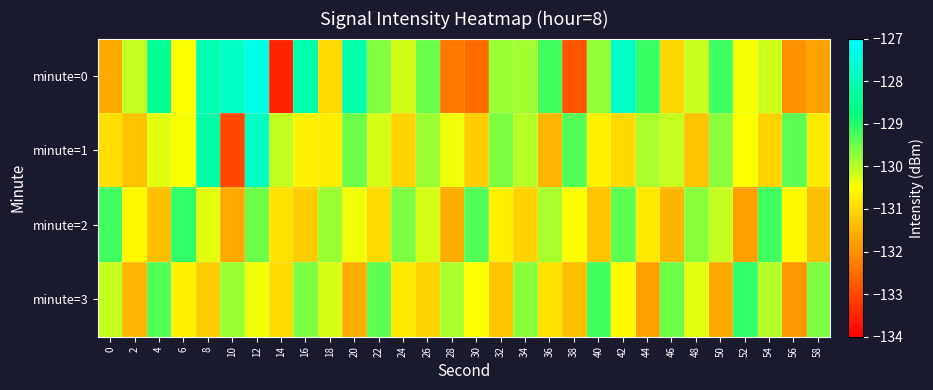

At 48, list the series in order from smallest to largest.

minute=1, minute=3, minute=0, minute=2